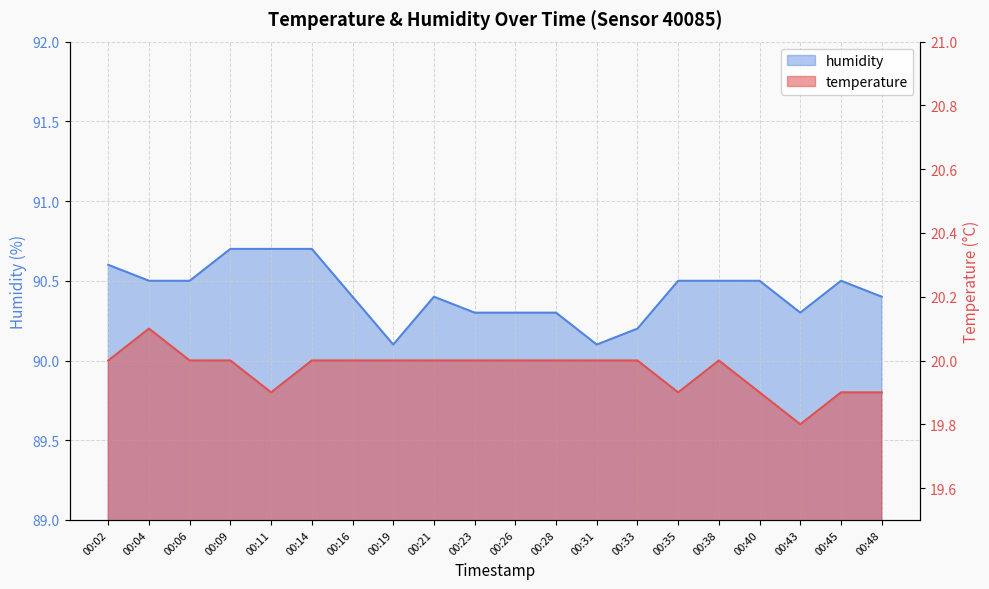

What is the value of the temperature point at the 6th from the left?

20.0